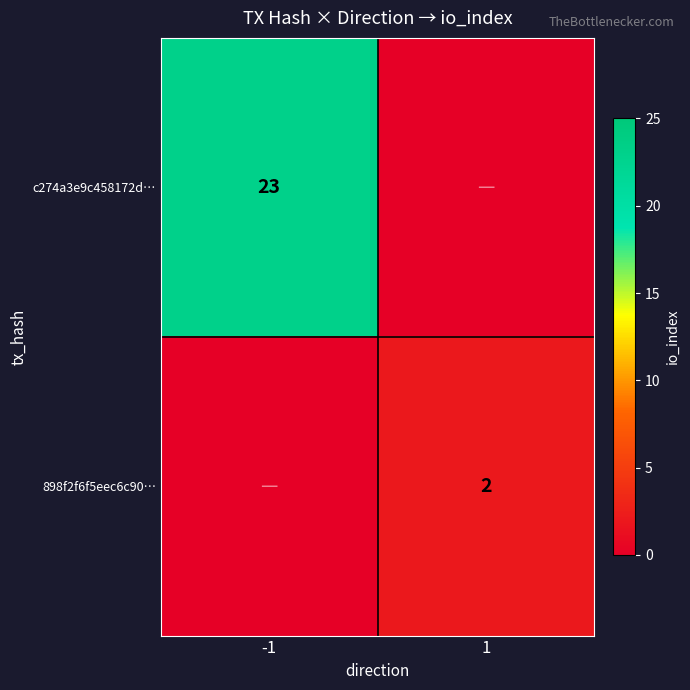

The 898f2f6f5eec6c90… series shows 2 at 1. True or false?

True